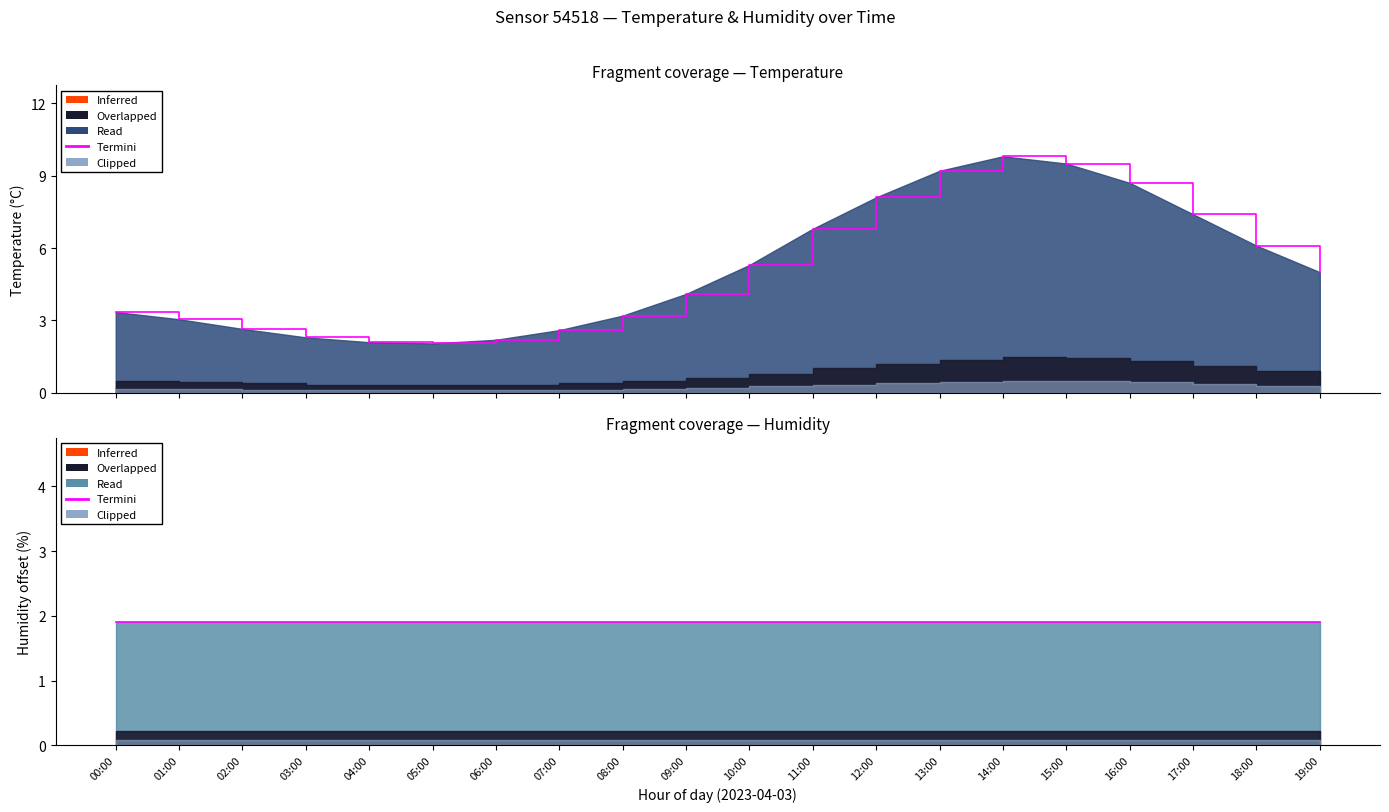

What is the ratio of the value at 17:00 to the value at 04:00?

3.5